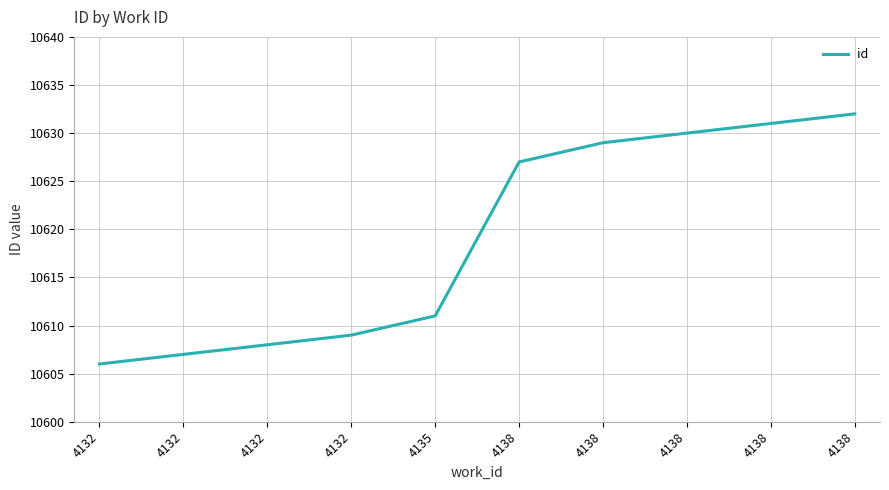

How many lines are shown in the chart?

1